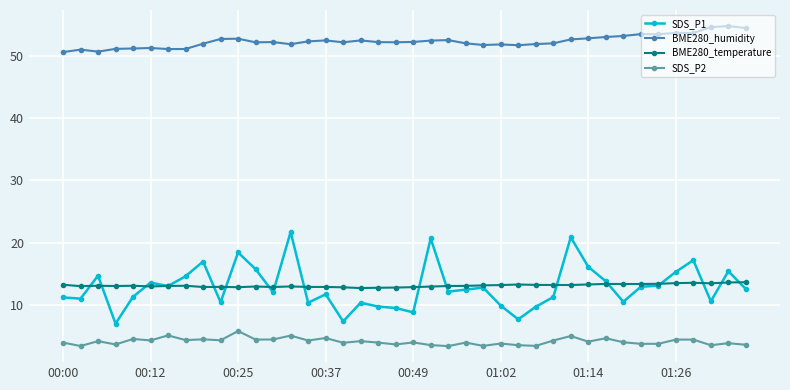

What is the difference between the maximum and second lowest values in the BME280_temperature series?

0.9